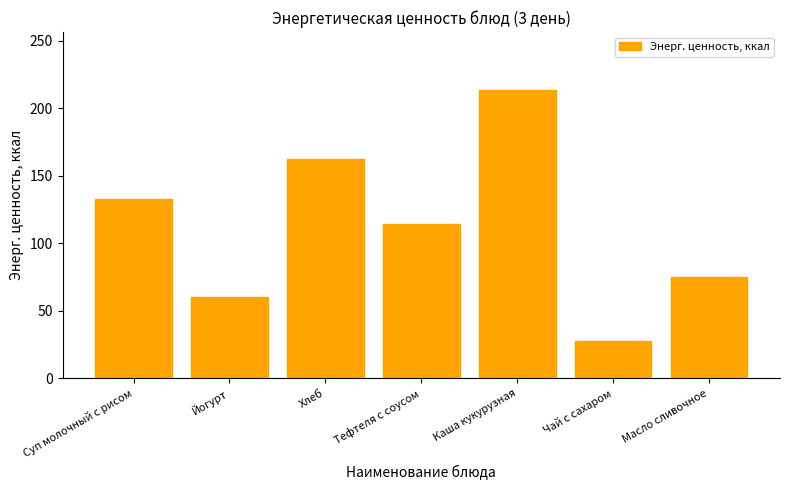

Which category has the lowest value across all series?

Чай с сахаром